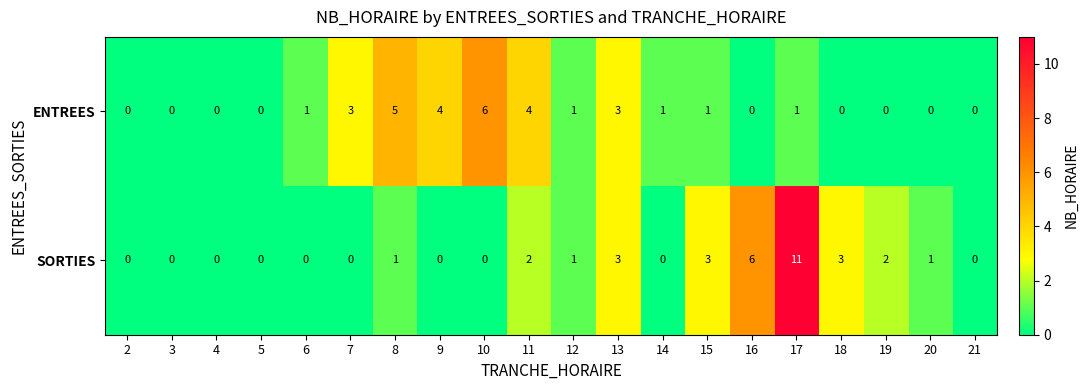

Count the ENTREES values in the range 0 to 3.

16